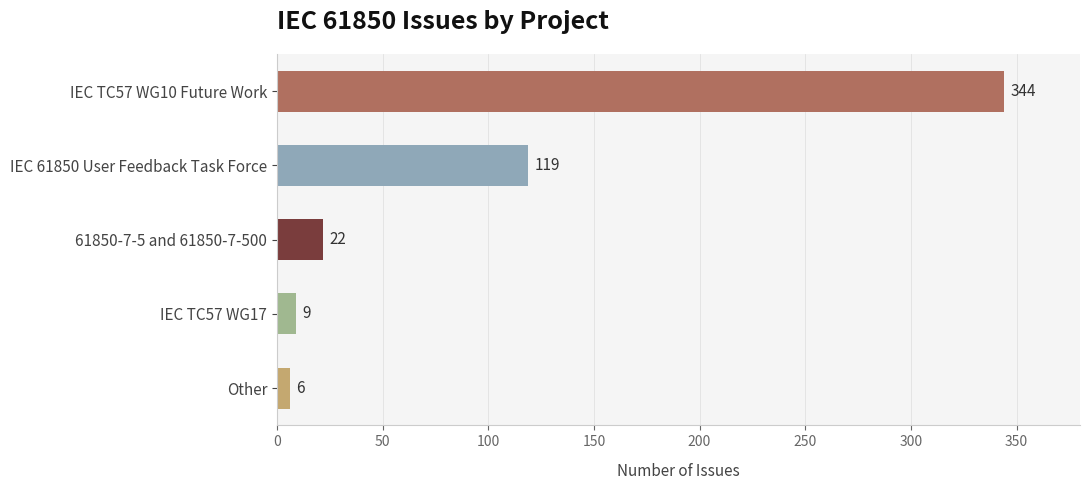

What is the minimum value shown in the chart?

6